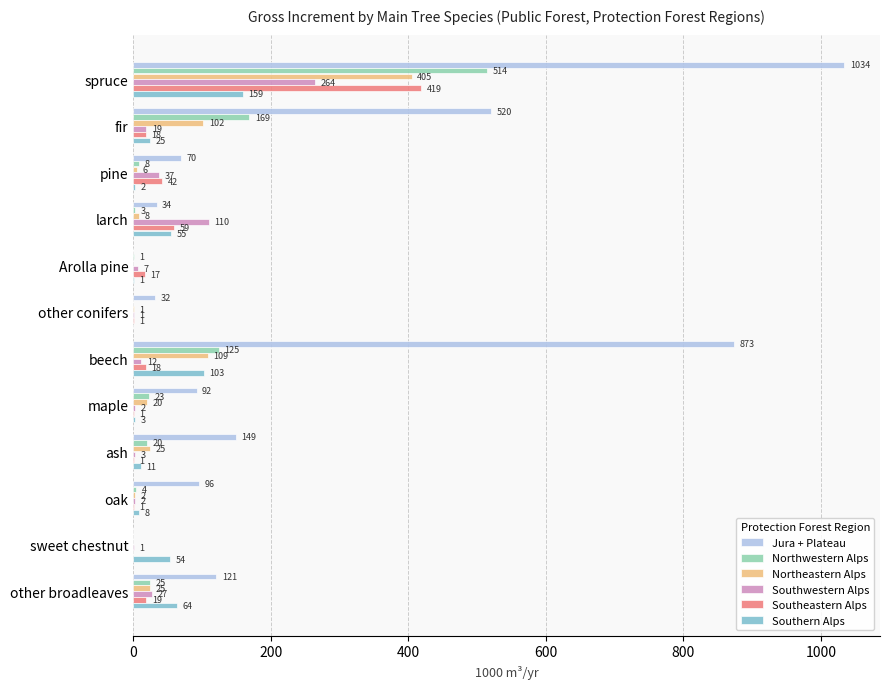

Where is Jura + Plateau nearest to the value 517?

fir